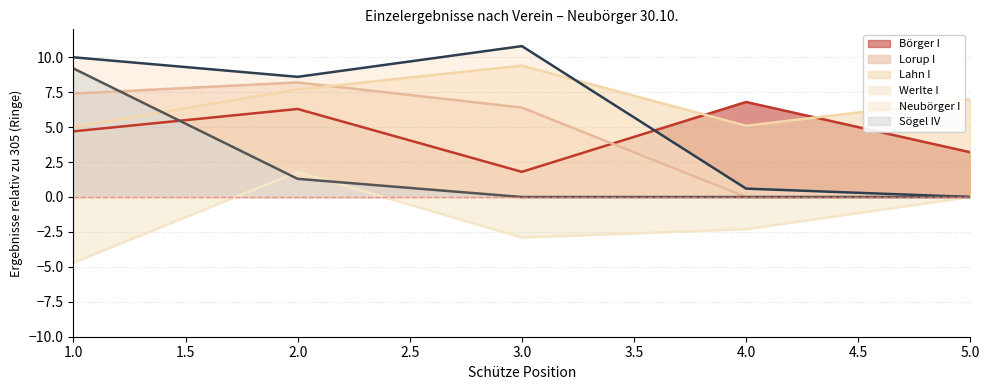

The Neubörger I series shows 10.8 at 3.0. True or false?

True